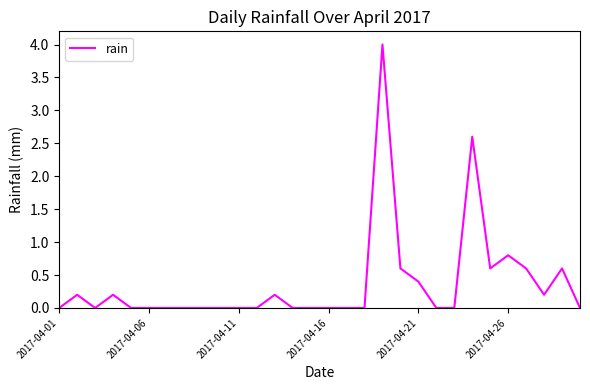

What is the maximum value shown in the chart?

4.0